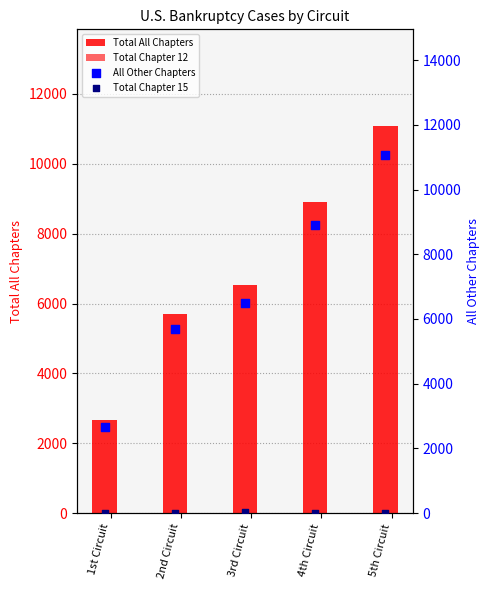

At how many categories does at least one series exceed 6978?

2